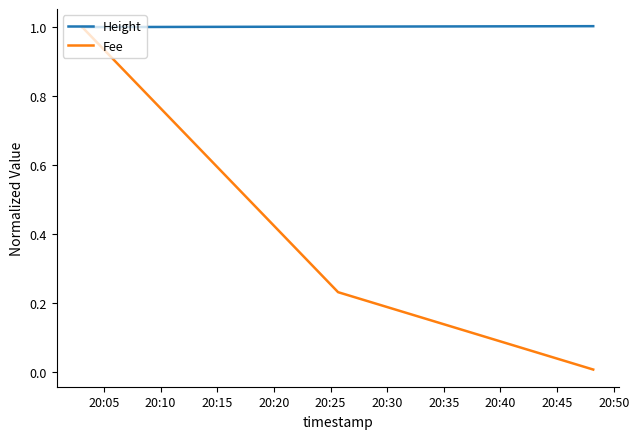

Which series has the largest total across all categories?

Height